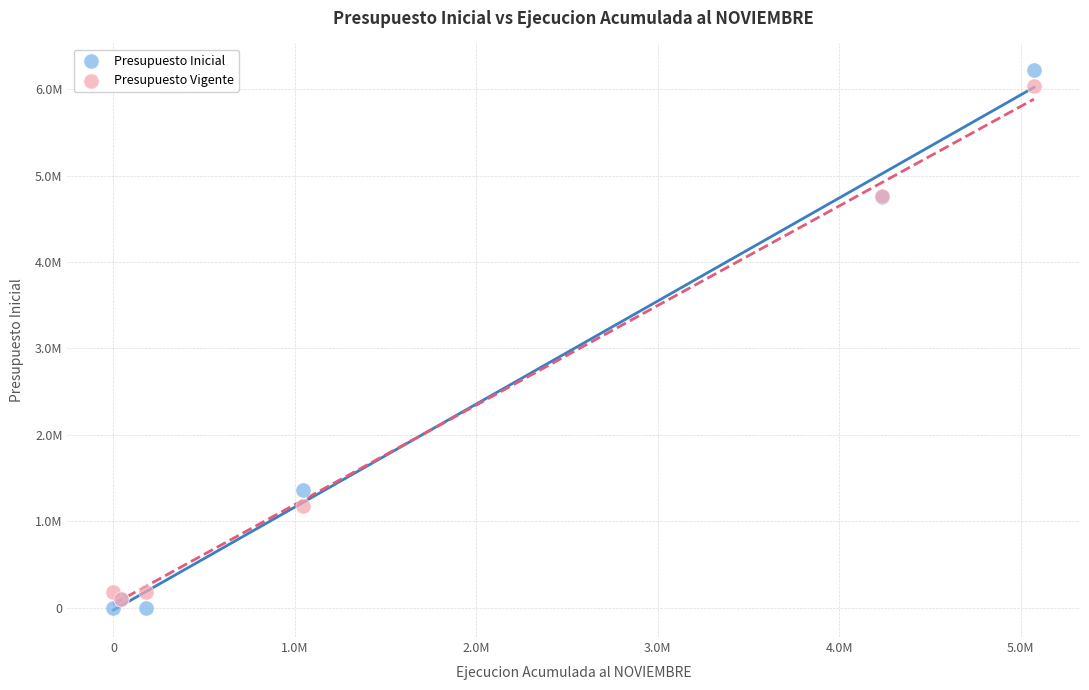

What are all the series names shown in the legend?

Presupuesto Inicial, Presupuesto Vigente